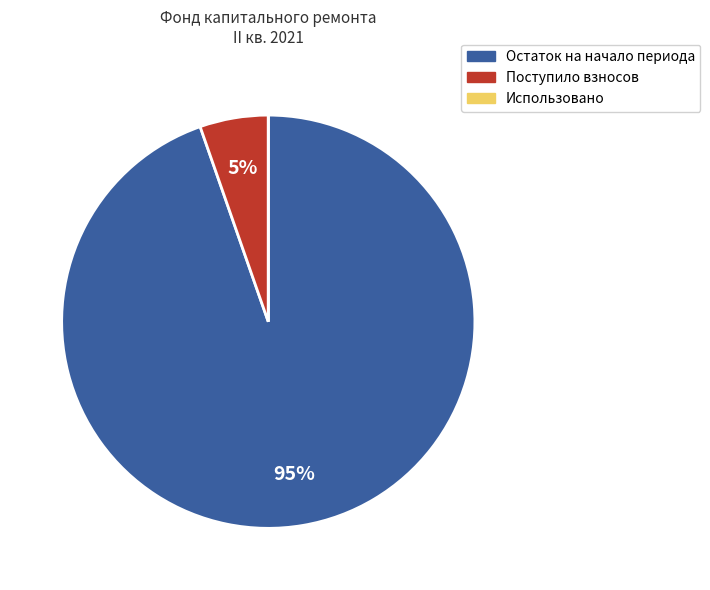

Is there any slice that represents more than half of the pie?

Yes